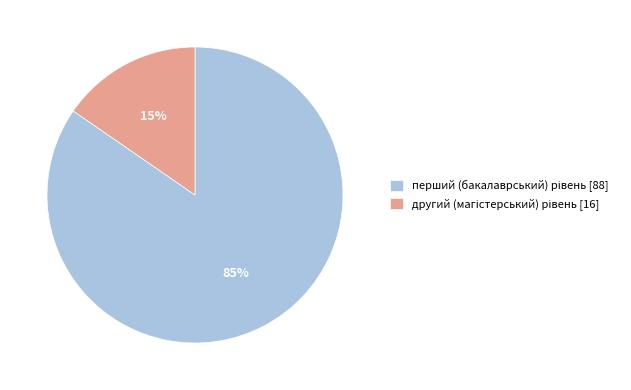

Is there a majority slice in this chart?

Yes